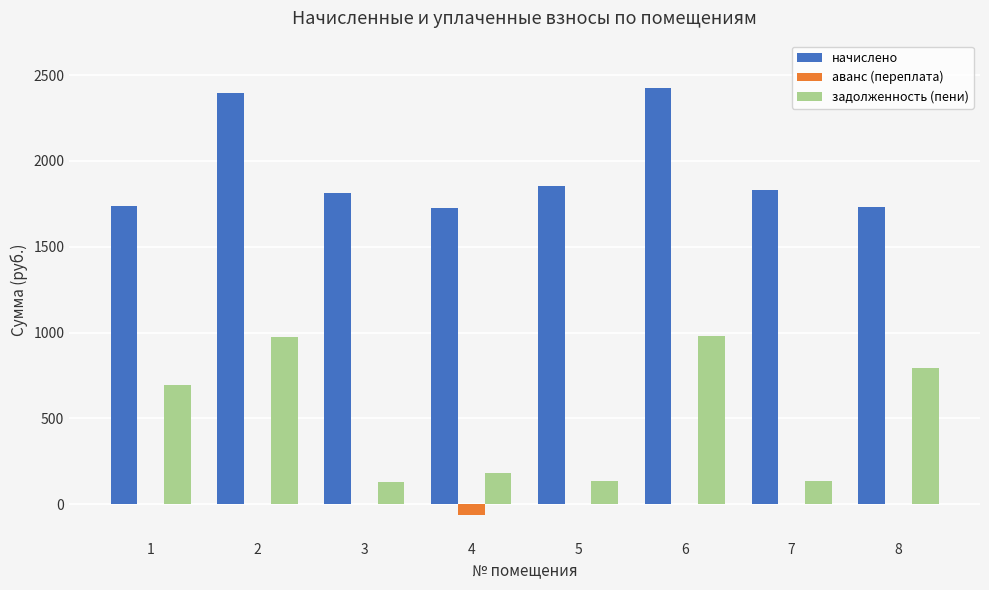

What is the sum of the начислено values at 3 and 6?

4241.6